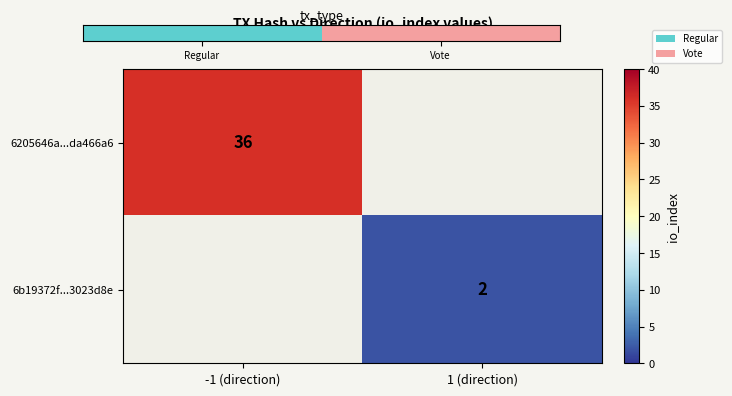

The value of 6205646a...da466a6 at -1 (direction) is 62. True or false?

False